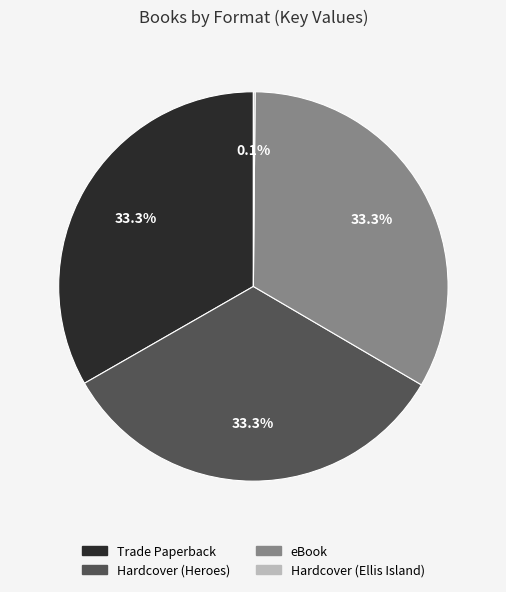

Is there a majority slice in this chart?

No